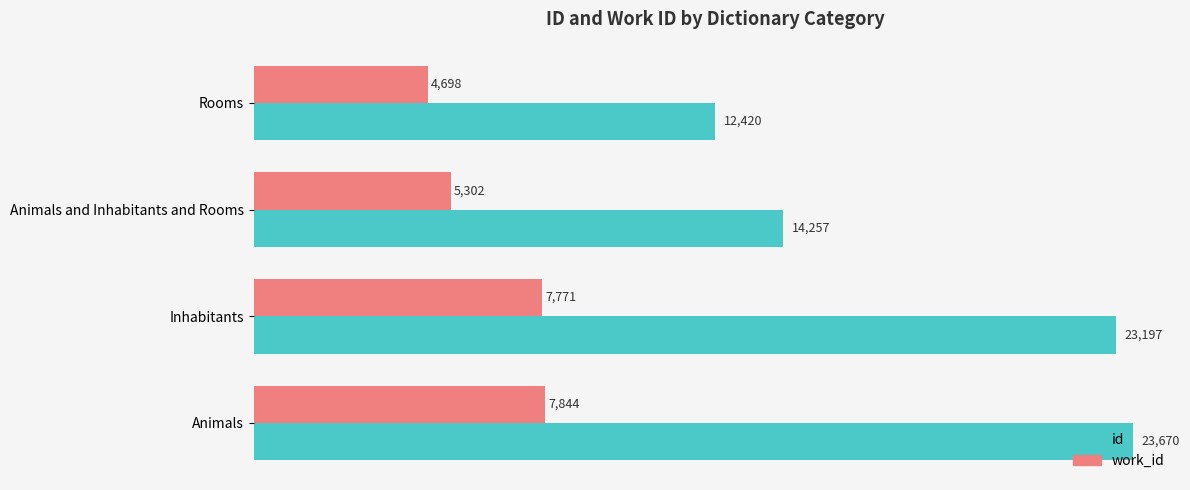

The value of id at Animals is 39954. True or false?

False